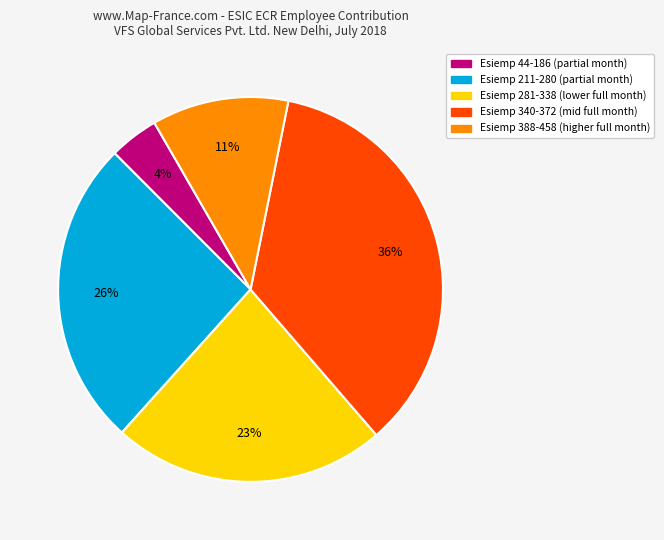

To the nearest percent, what is the average slice percentage?

20%